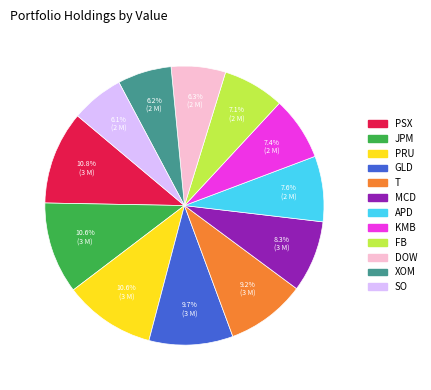

To the nearest percent, what is the combined percentage of FB and KMB?

15%